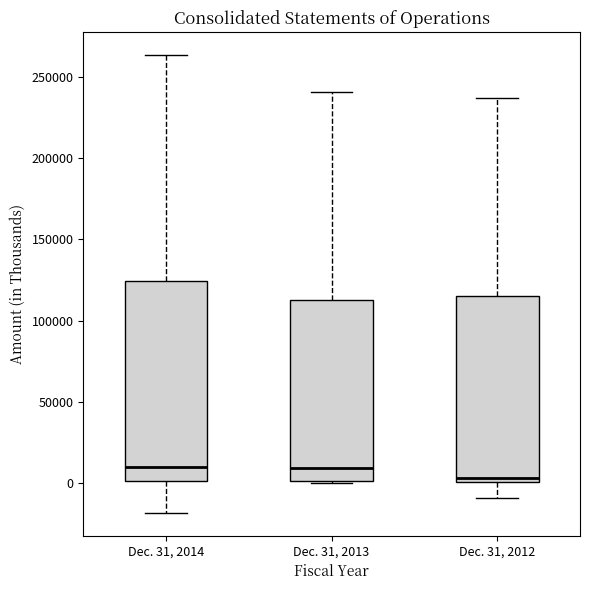

Reading left to right, read every box against the y-axis: the position of its median line, the range the box covers, and the ends of its whiskers. The values are not printed on the chart, so give them approximately, as read against the axis.

Dec. 31, 2014: median 10000, box 0 to 125000, whiskers -20000 to 265000
Dec. 31, 2013: median 10000, box 0 to 115000, whiskers 0 to 240000
Dec. 31, 2012: median 5000, box 0 to 115000, whiskers -10000 to 235000